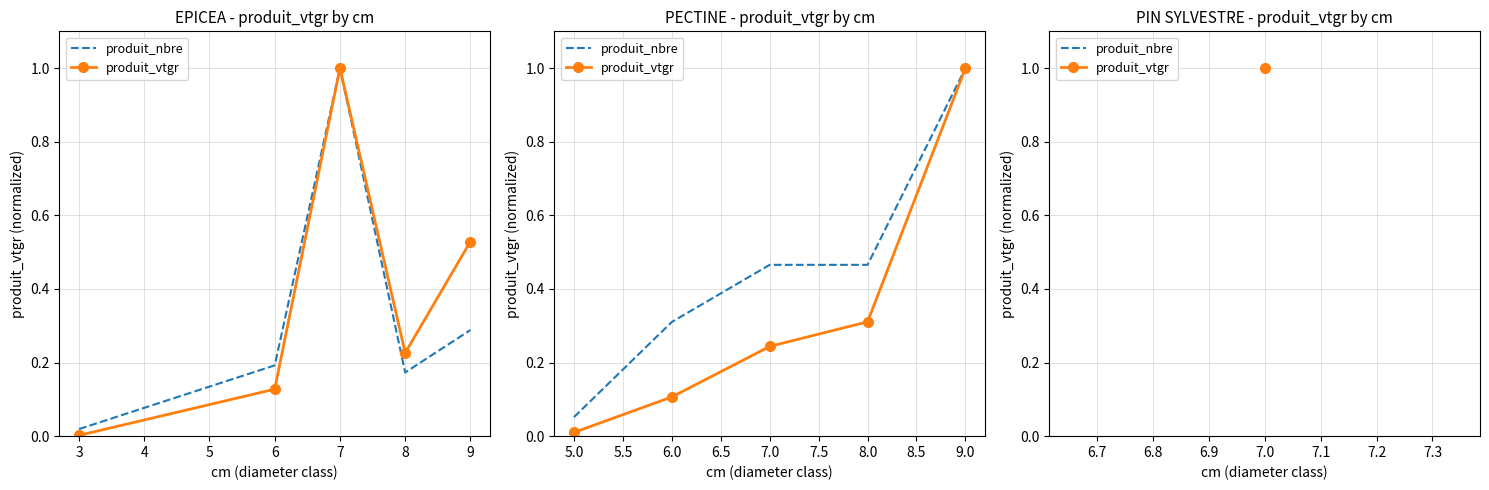

Which series has the largest total across all categories?

produit_nbre